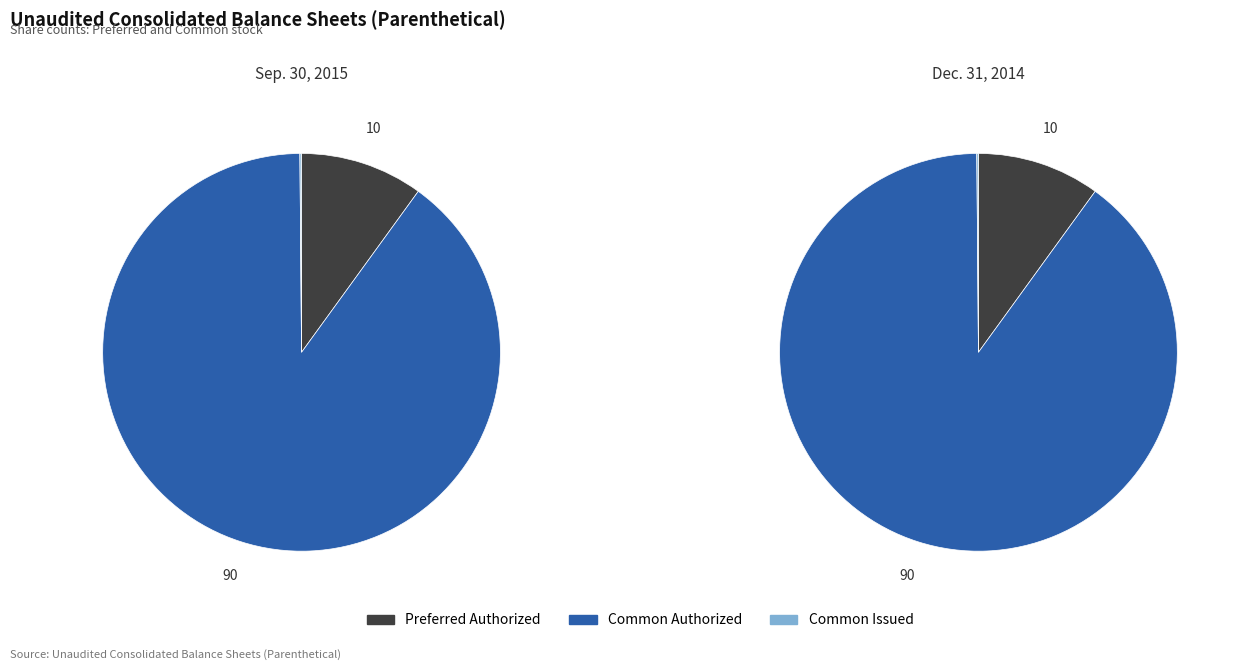

The Common stock, shares authorized slice represents 99% of the pie. True or false?

False